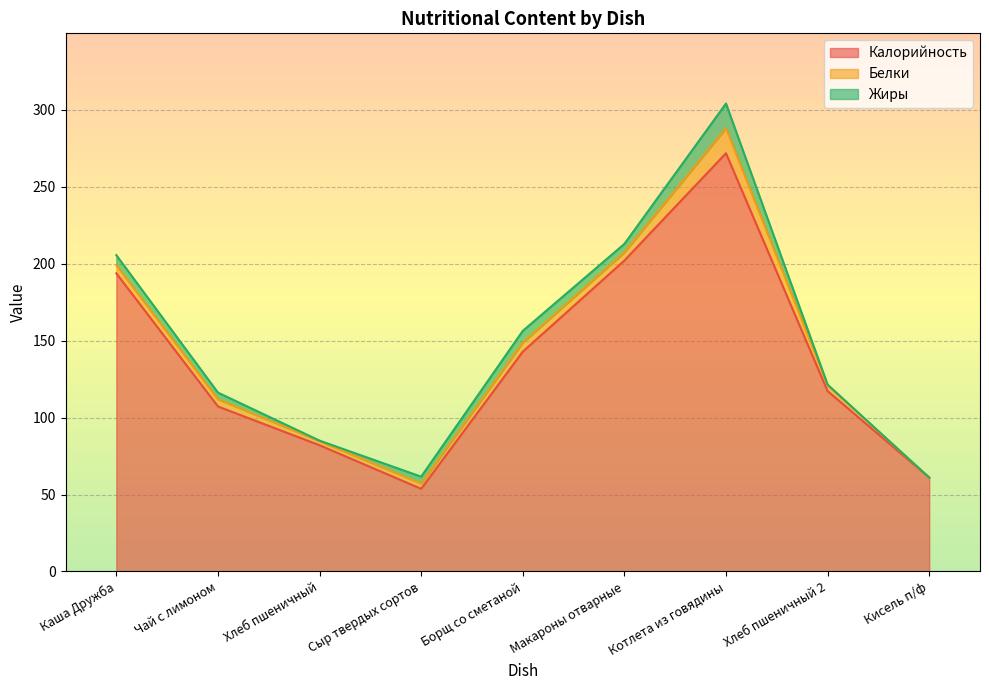

At which label does Белки reach its peak?

Котлета из говядины